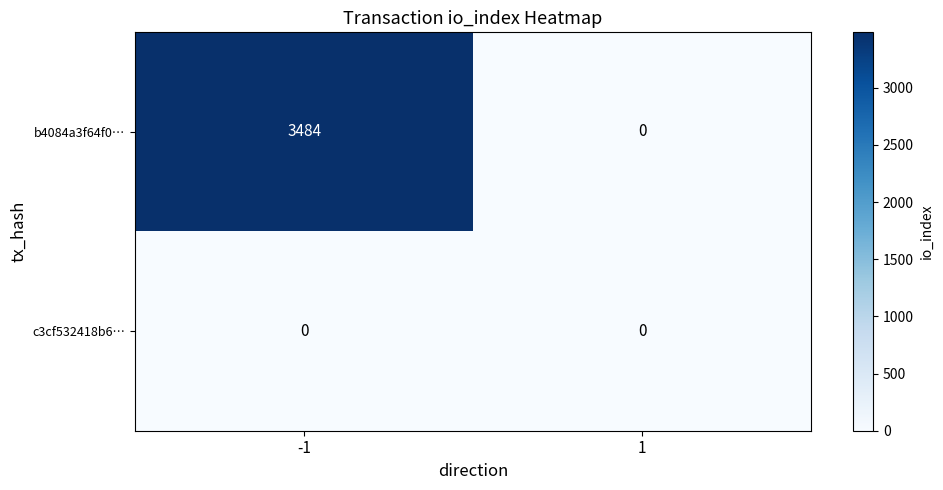

At -1, list the series in order from largest to smallest.

b4084a3f64f0…, c3cf532418b6…